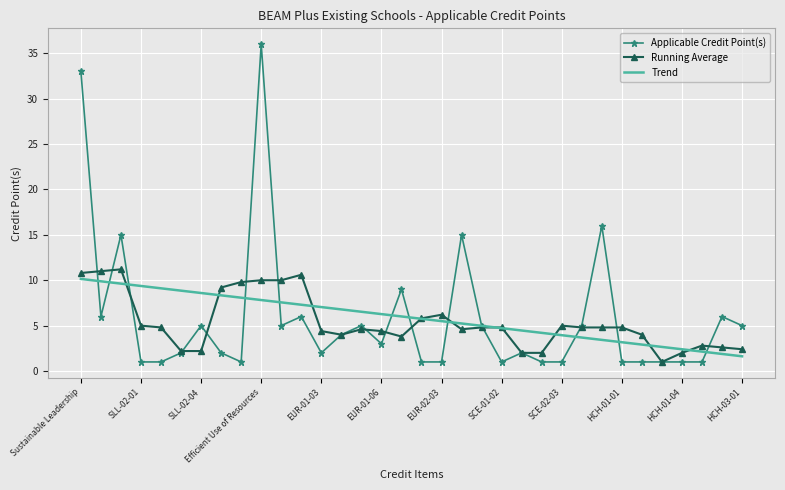

What is the average value of the Trend series?

5.9